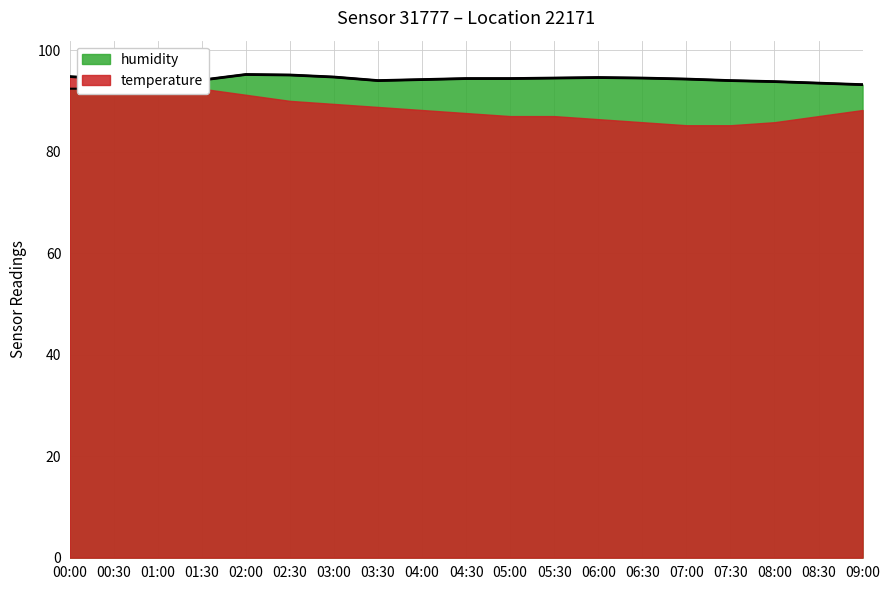

At which category does the chart reach its minimum across all series?

00:00